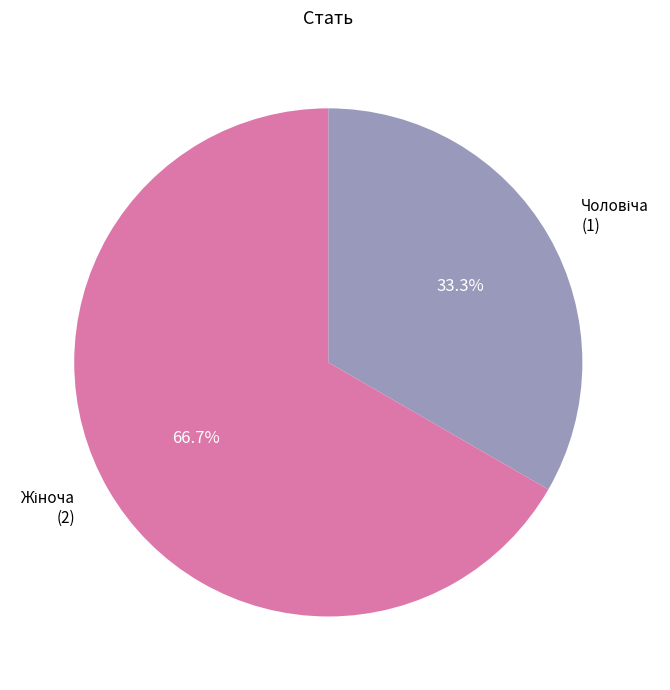

How many segments does this pie chart have?

2